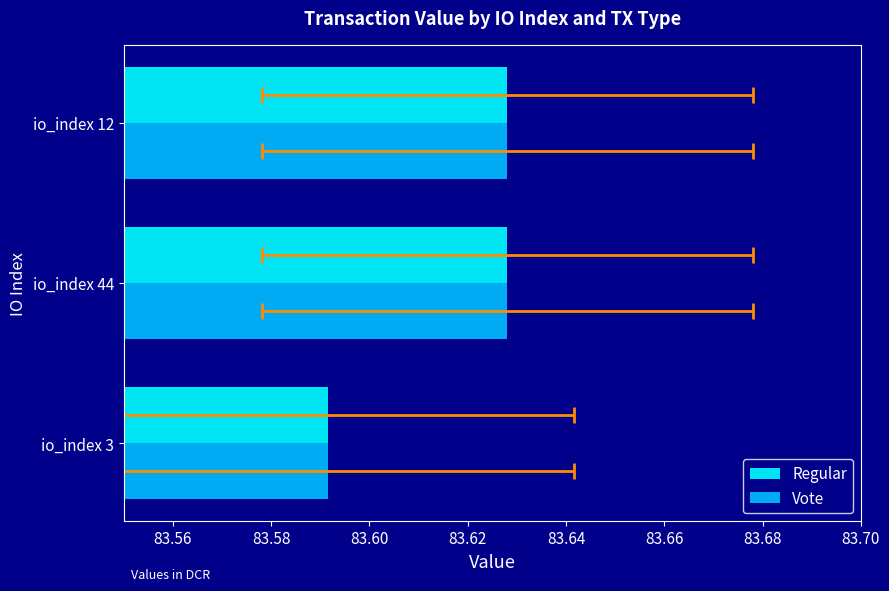

What value does the Vote series have at io_index 12?

83.6